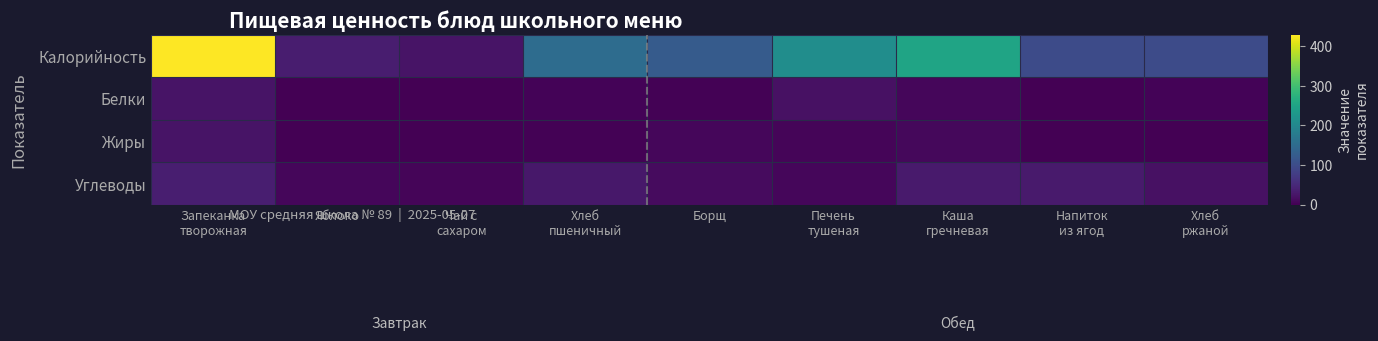

Reading left to right, transcribe all the data shown in this chart.

Калорийность: Запеканка
творожная=429.3	Яблоко=33.8	Чай с
сахаром=22.1	Хлеб
пшеничный=151.8	Борщ=123.0	Печень
тушеная=211.0	Каша
гречневая=250.2	Напиток
из ягод=98.5	Хлеб
ржаной=97.5
Белки: Запеканка
творожная=22.8	Яблоко=0.3	Чай с
сахаром=0.1	Хлеб
пшеничный=4.4	Борщ=2.2	Печень
тушеная=19.9	Каша
гречневая=7.5	Напиток
из ягод=0.1	Хлеб
ржаной=3.4
Жиры: Запеканка
творожная=21.9	Яблоко=0.3	Чай с
сахаром=0.0	Хлеб
пшеничный=2.8	Борщ=6.8	Печень
тушеная=6.0	Каша
гречневая=8.5	Напиток
из ягод=0.1	Хлеб
ржаной=0.6
Углеводы: Запеканка
творожная=35.9	Яблоко=7.5	Чай с
сахаром=5.4	Хлеб
пшеничный=27.0	Борщ=13.4	Печень
тушеная=7.5	Каша
гречневая=30.9	Напиток
из ягод=30.2	Хлеб
ржаной=20.0